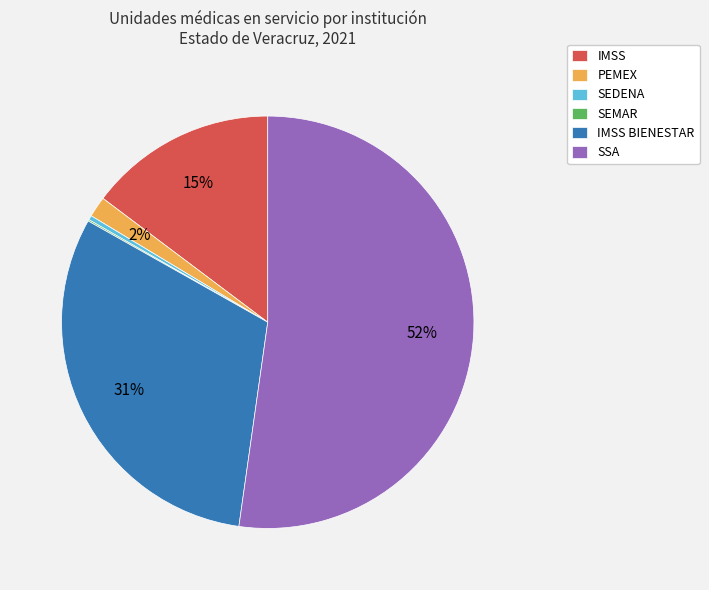

To the nearest percent, what percentage of the pie is IMSS?

15%